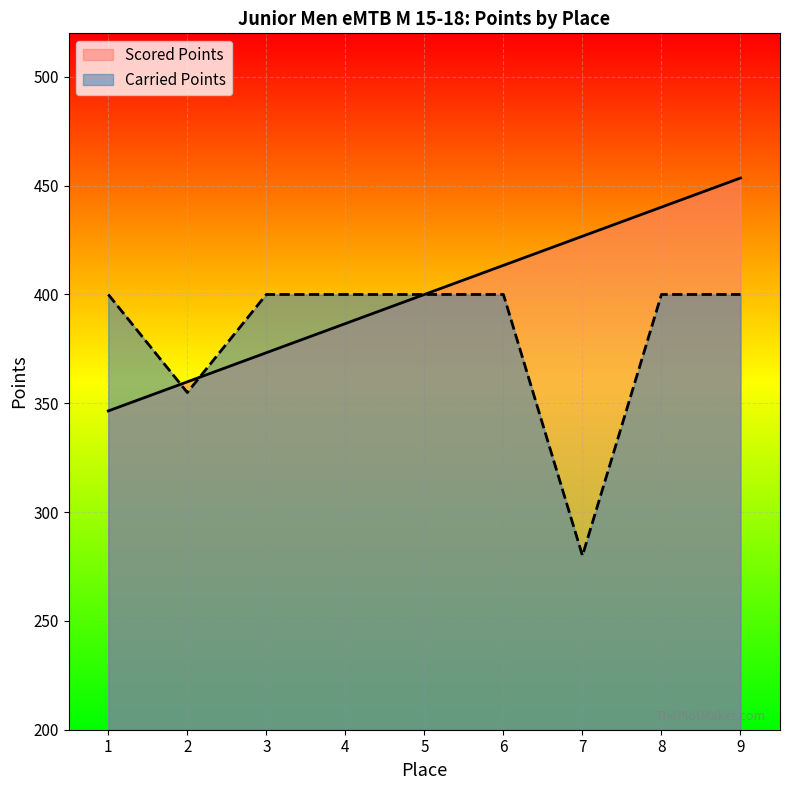

How many intersections are there between Scored Points and Carried Points?

2